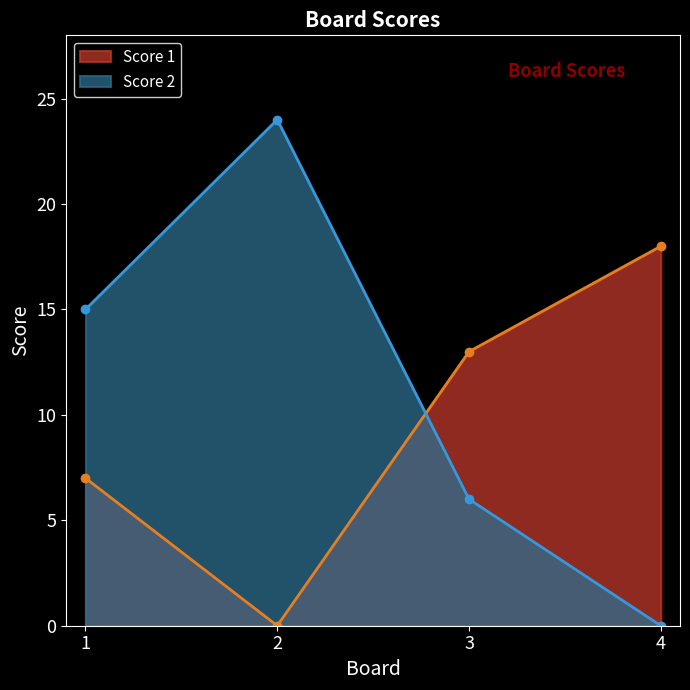

Is the value of Score 1 at 4 greater than the value of Score 2 at 4?

Yes